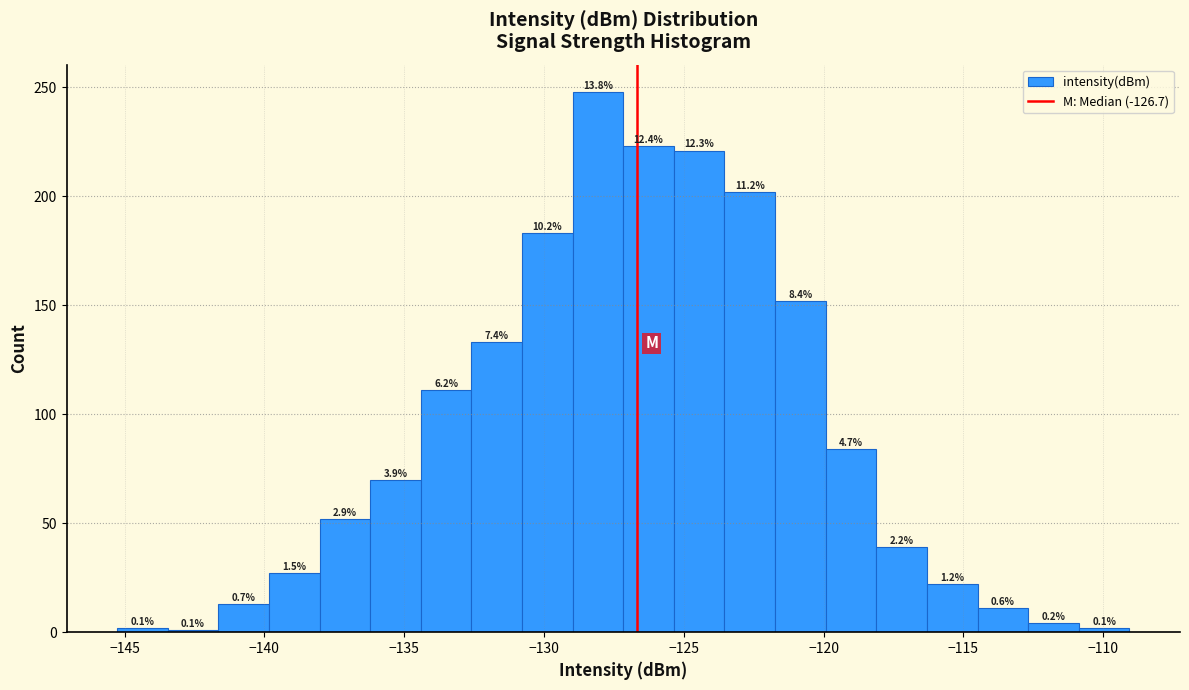

Read against the x-axis, roughly where is the centre of the tallest bar?

-128.0